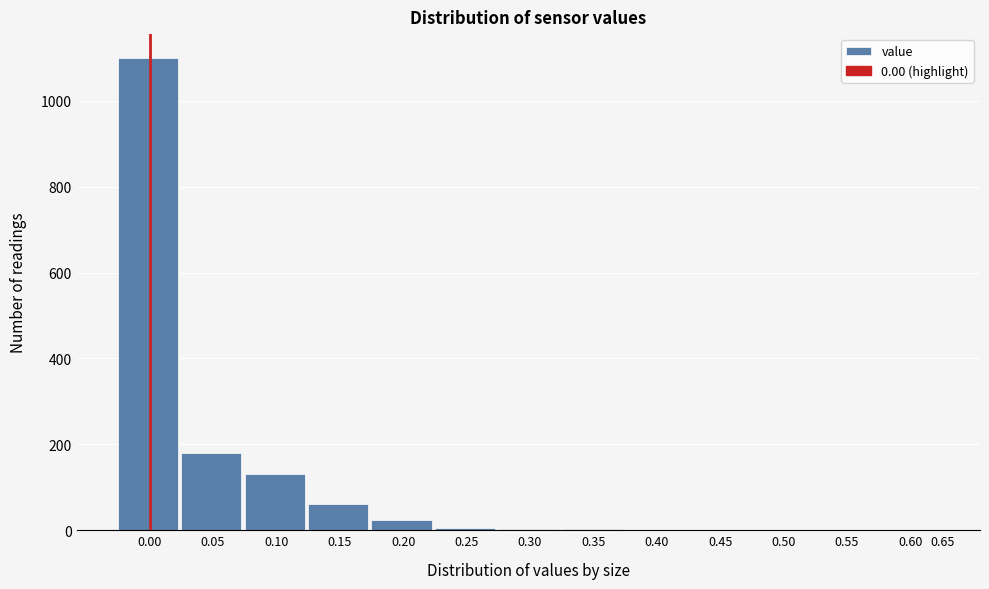

What is the sum of all values?

1508